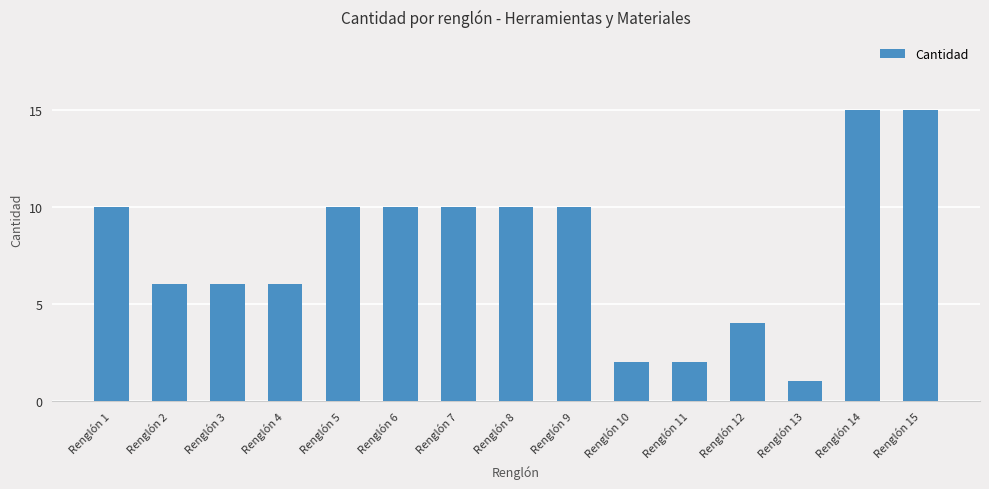

How many bars are there in total?

15